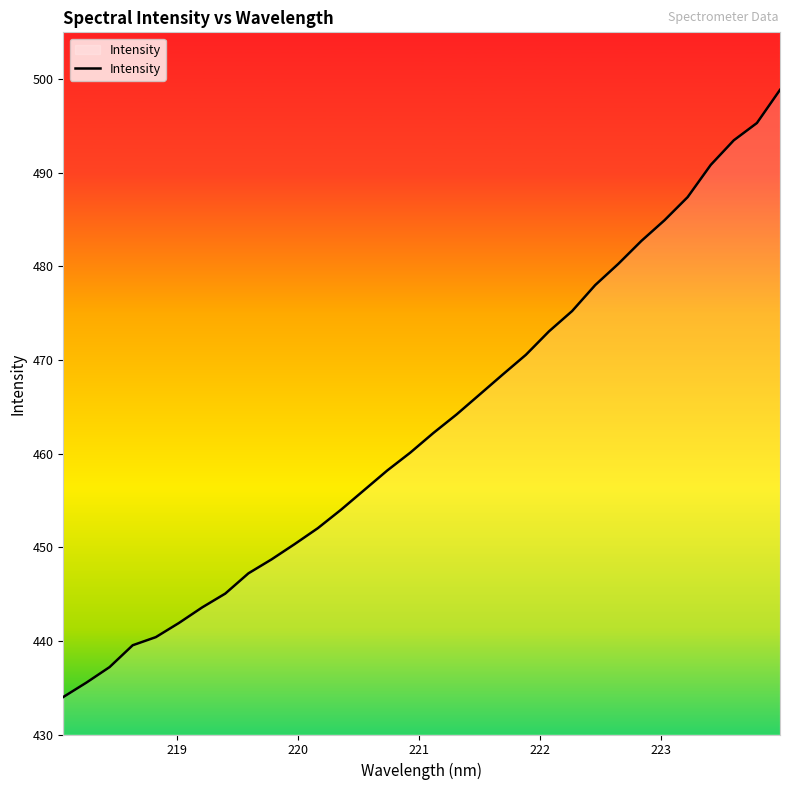

What is the minimum value shown in the chart?

434.0